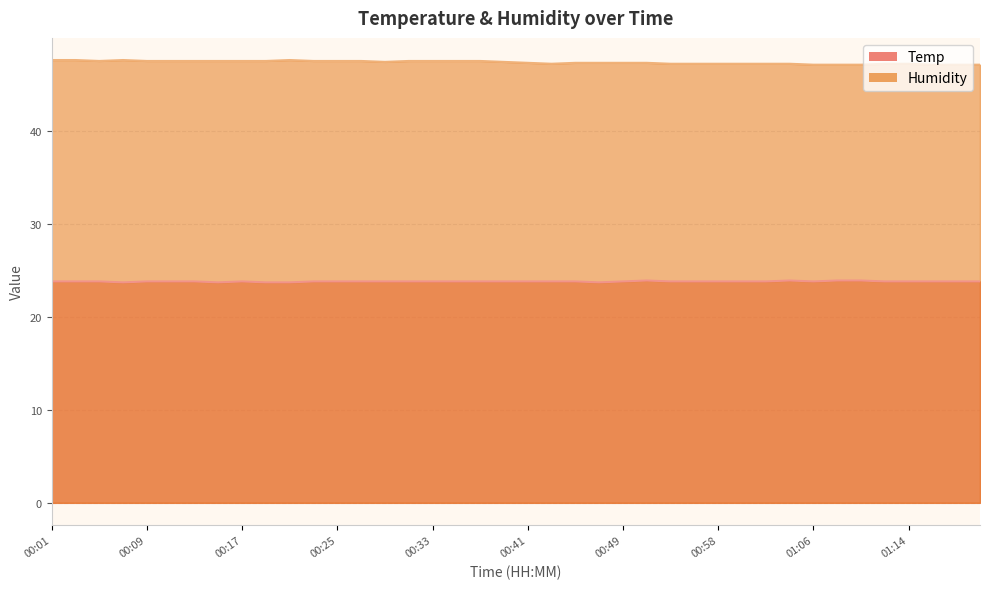

True or false: Temp and Humidity intersect in this chart.

False